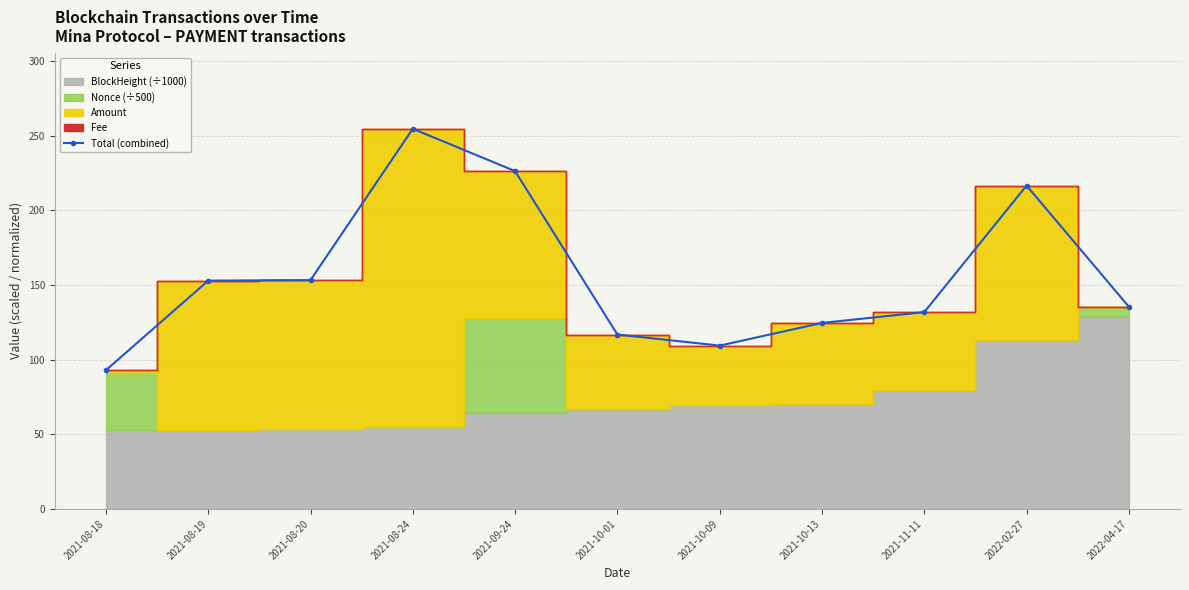

Reading left to right, extract all data points from this chart.

2021-08-18=92.9	2021-08-19=152.9	2021-08-20=153.2	2021-08-24=254.6	2021-09-24=226.2	2021-10-01=116.8	2021-10-09=109.4	2021-10-13=124.5	2021-11-11=131.8	2022-02-27=216.5	2022-04-17=135.4